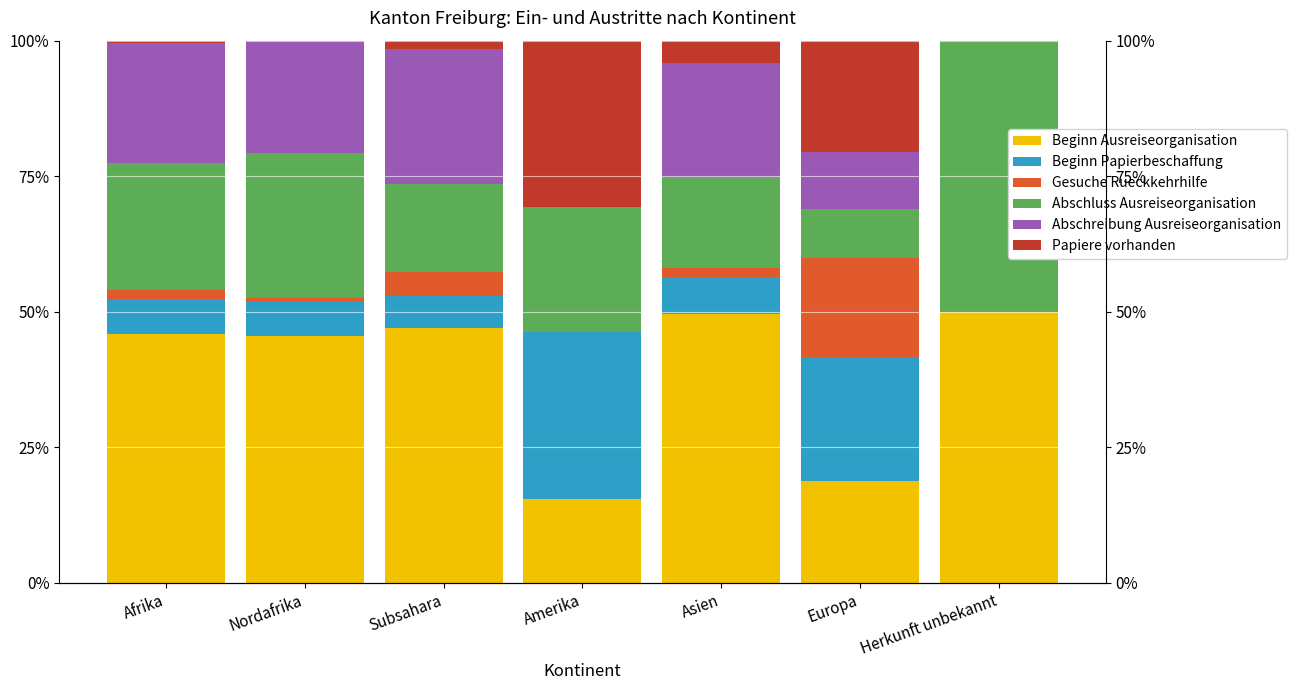

Where is Beginn Papierbeschaffung nearest to the value 15?

Europa